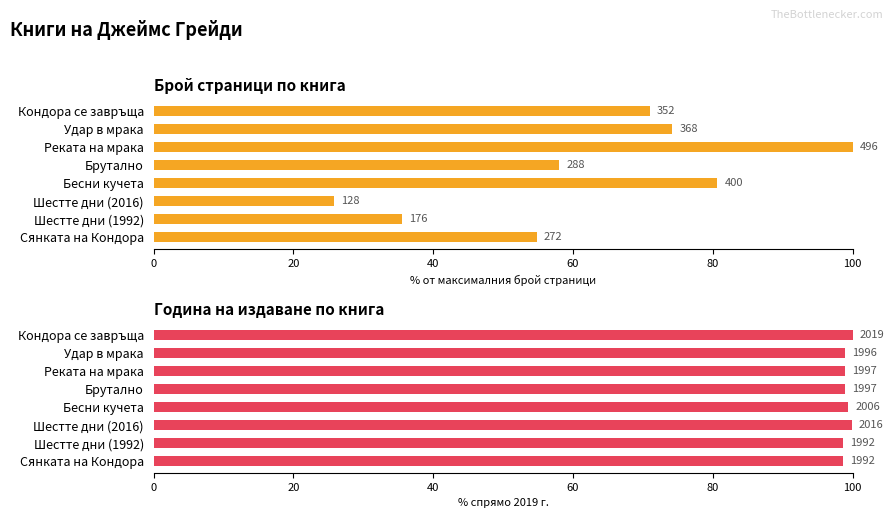

What is the difference between the maximum and minimum values in the Брой страници series?

74.2